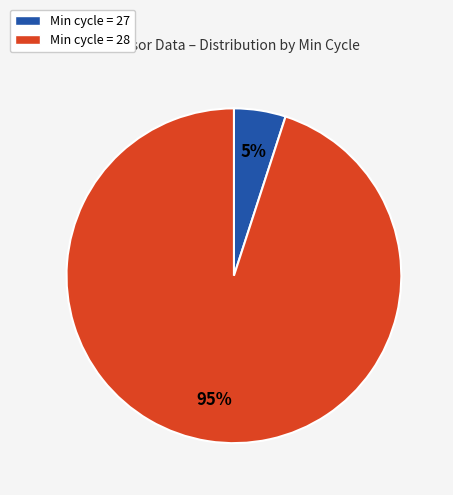

Do Min cycle = 28 and Min cycle = 27 together represent more than half of the pie?

Yes